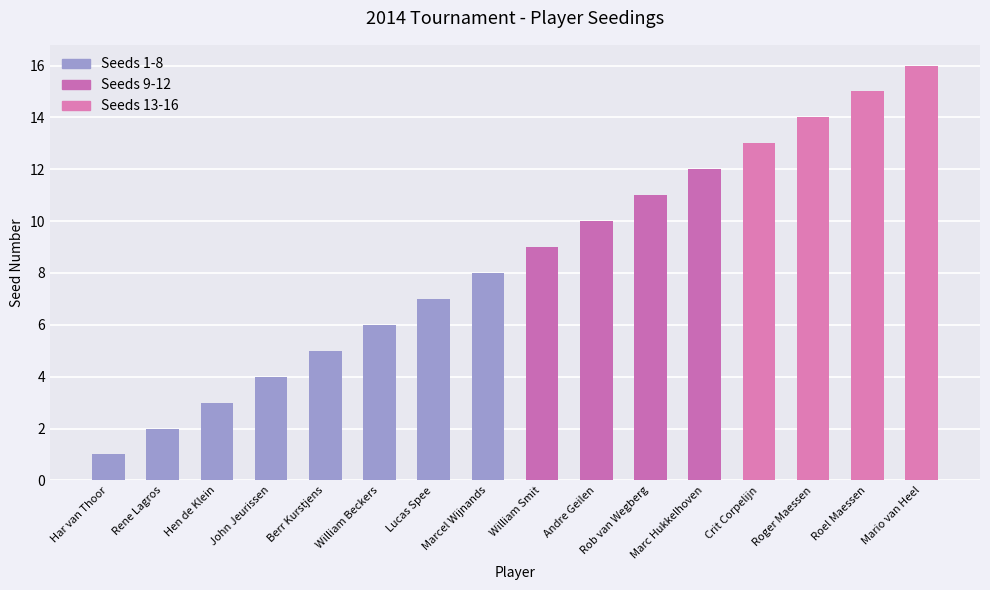

What is the sum of all values?

136